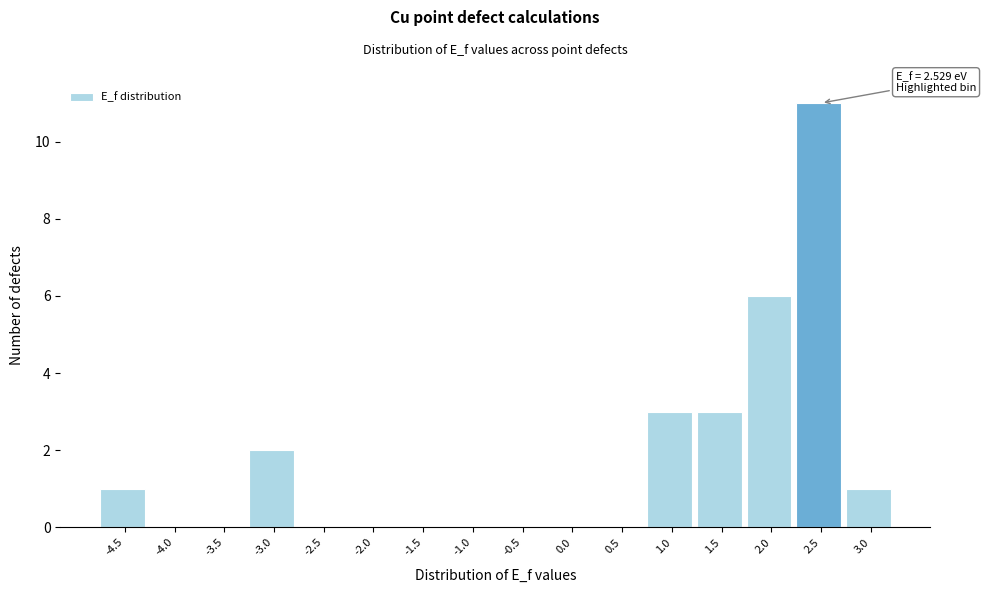

Reading right to left, transcribe all the data shown in this chart.

3.0=1	2.5=11	2.0=6	1.5=3	1.0=3	0.5=0	0.0=0	-0.5=0	-1.0=0	-1.5=0	-2.0=0	-2.5=0	-3.0=2	-3.5=0	-4.0=0	-4.5=1